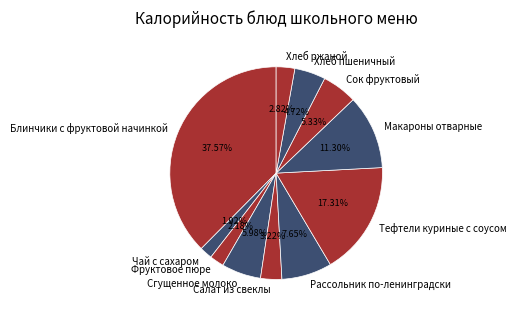

To the nearest percent, what portion does Макароны отварные represent?

11%